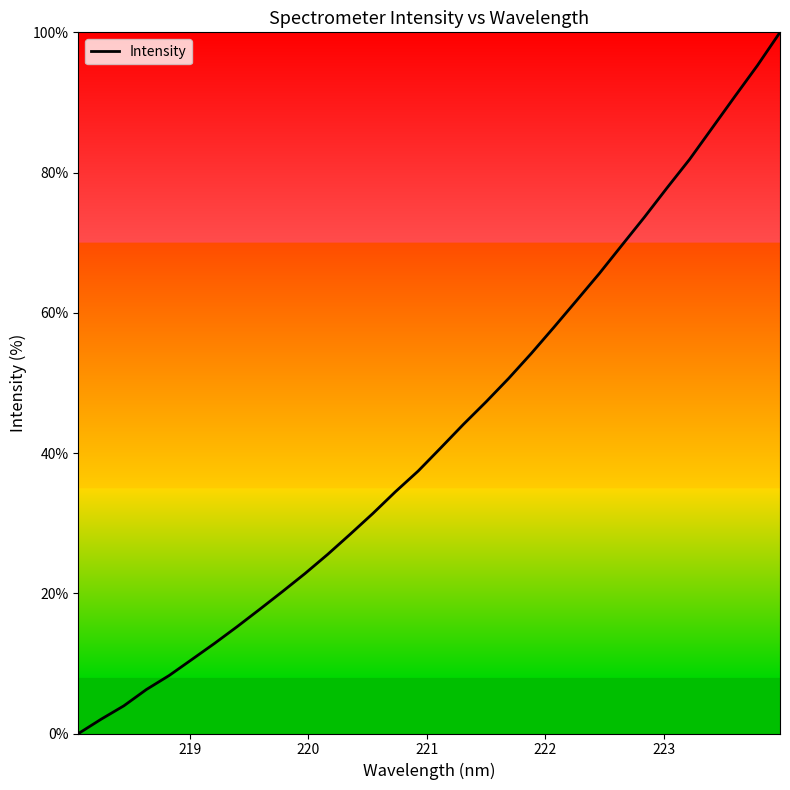

What is the greatest value displayed?

100.0